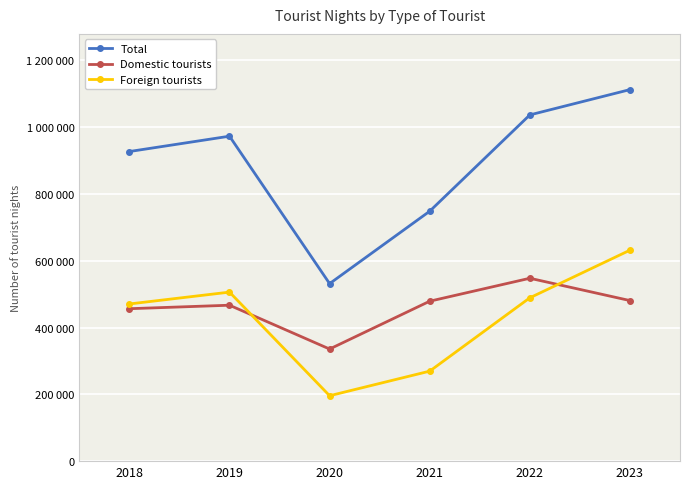

The Total series shows 1359559 at 2018. True or false?

False